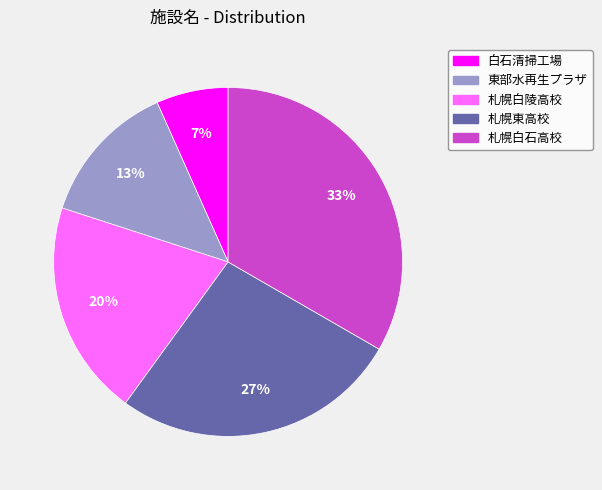

How many segments does this pie chart have?

5